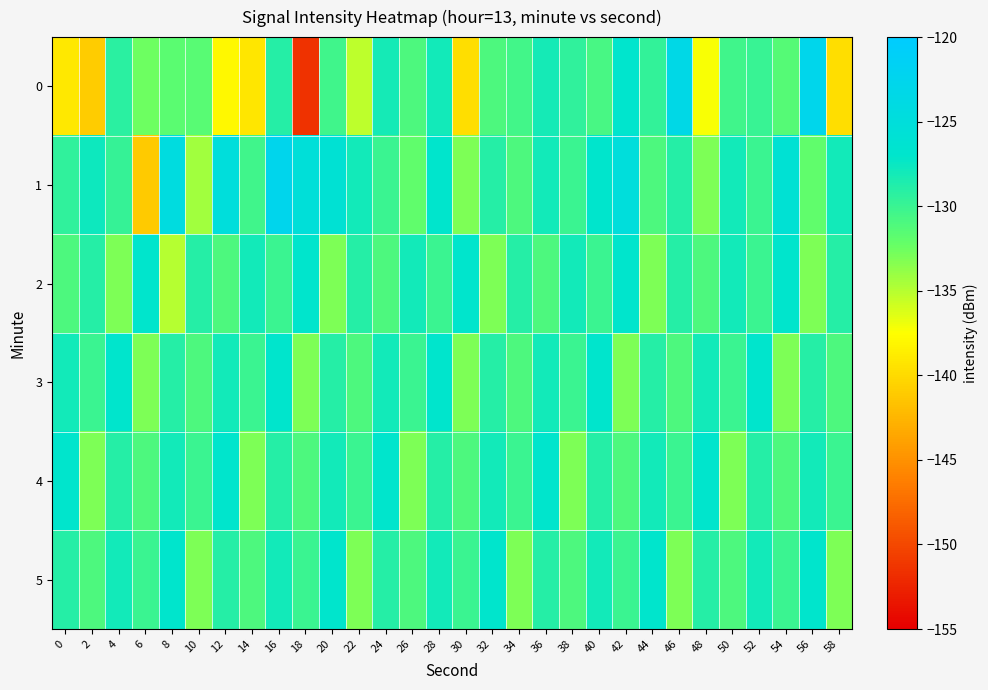

Which series has the largest total across all categories?

1